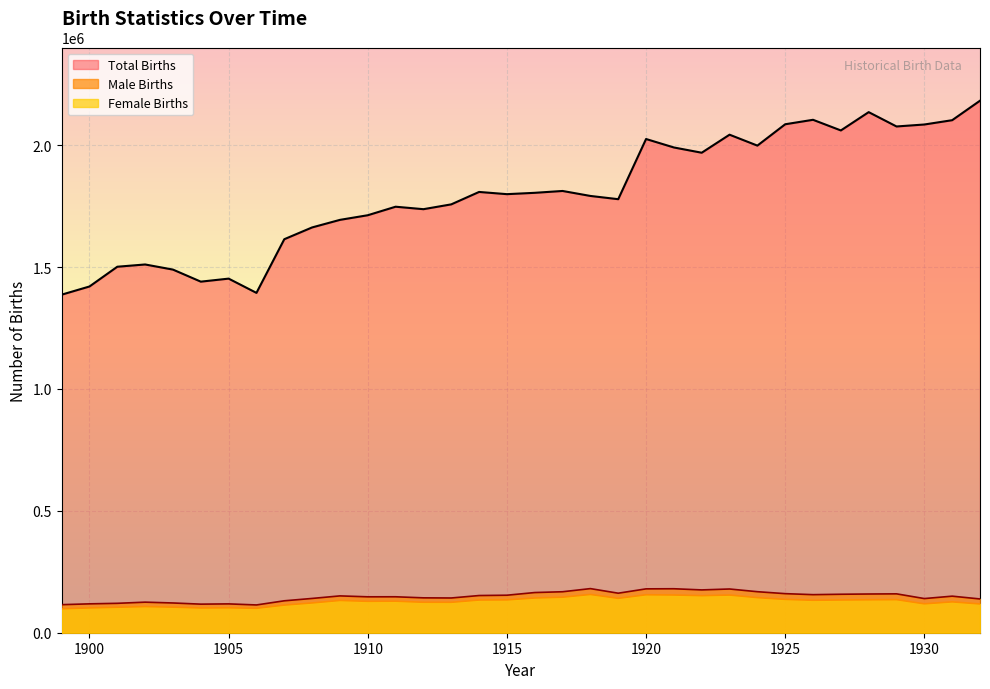

Which series has the widest spread of values?

Total Births